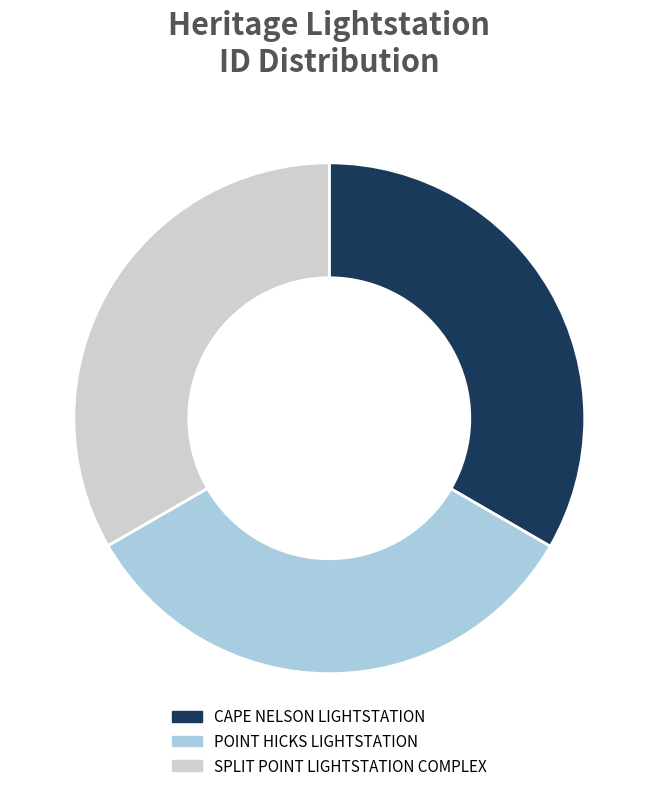

Is the sum of POINT HICKS LIGHTSTATION and SPLIT POINT LIGHTSTATION COMPLEX greater than half?

Yes